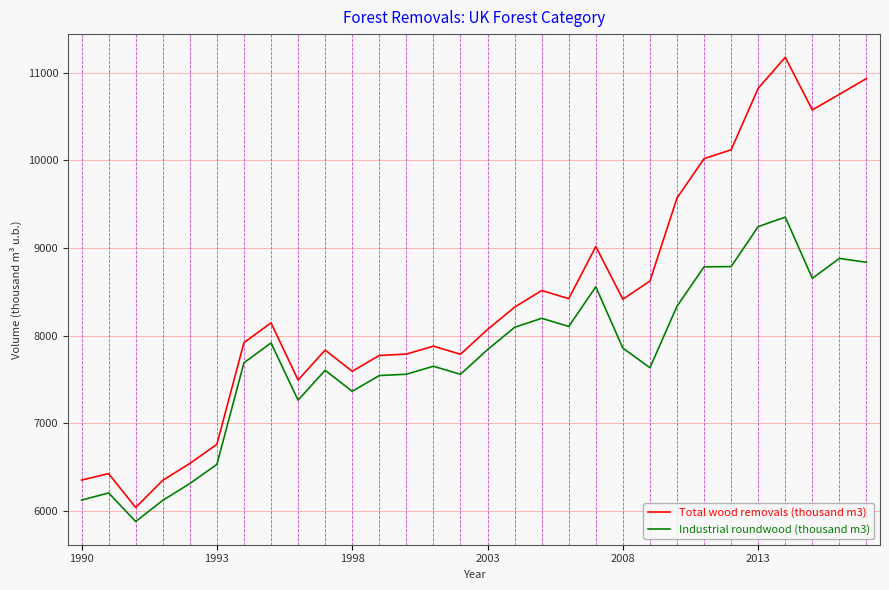

At how many categories does at least one series exceed 10473?

5